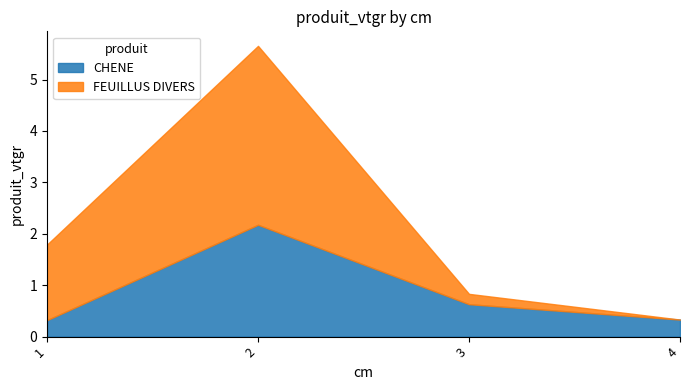

What is the total value across all series at 4?

0.3